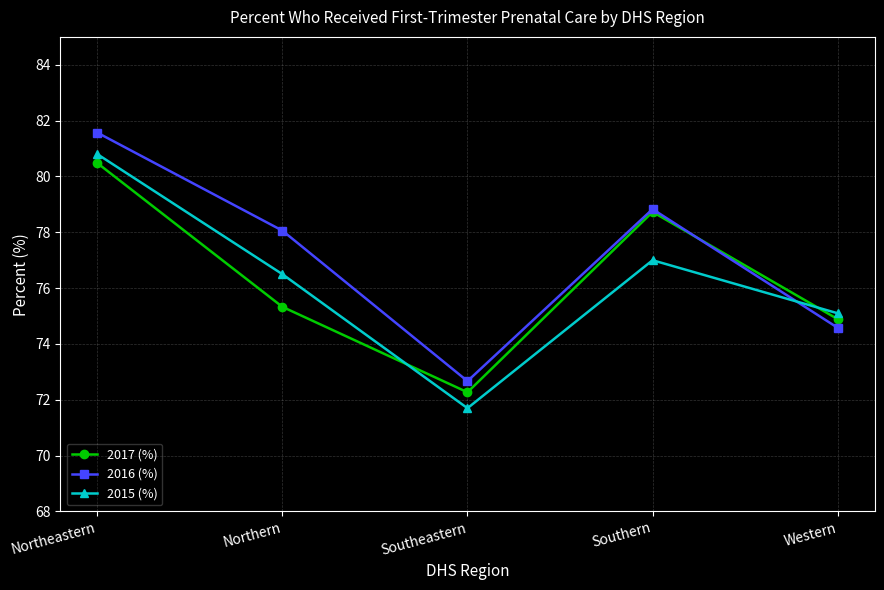

Which series has the largest total across all categories?

2016 (%)